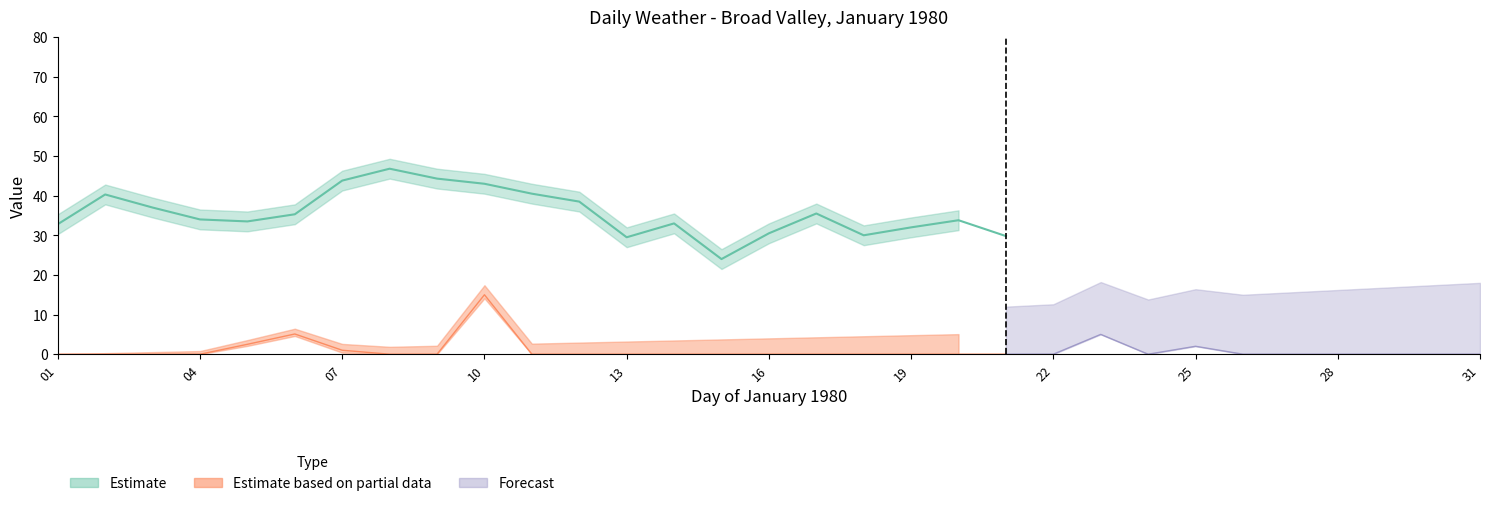

What is the spread (max minus min) of values at 08?

46.8